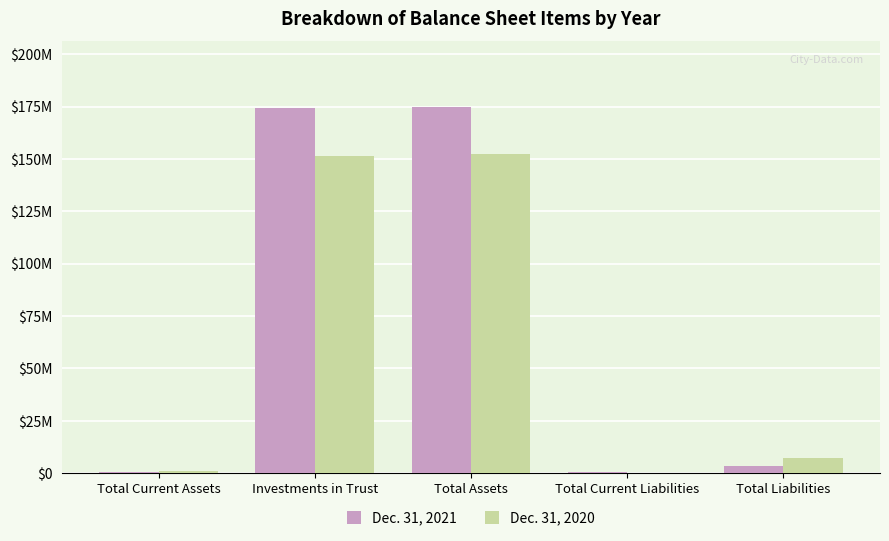

What is the total value across all series at Total Liabilities?

11107819